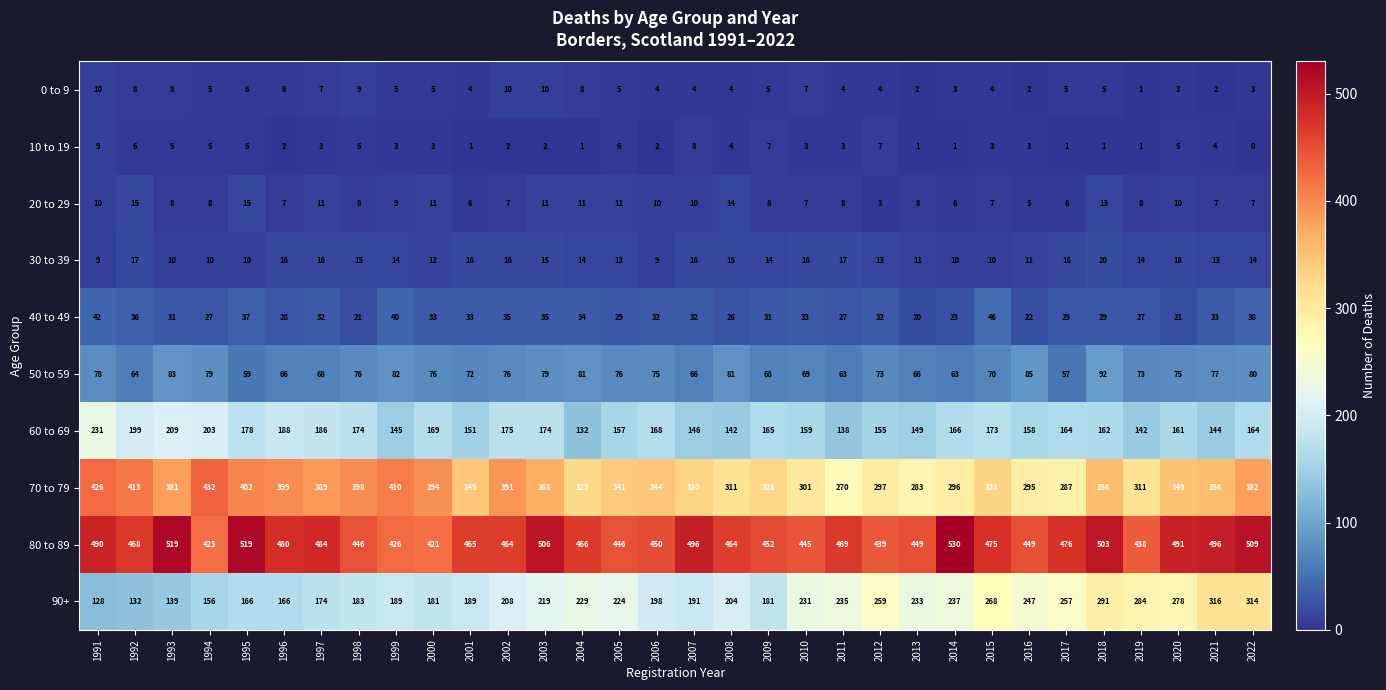

What is the difference between the maximum and second lowest values in the 80 to 89 series?

107